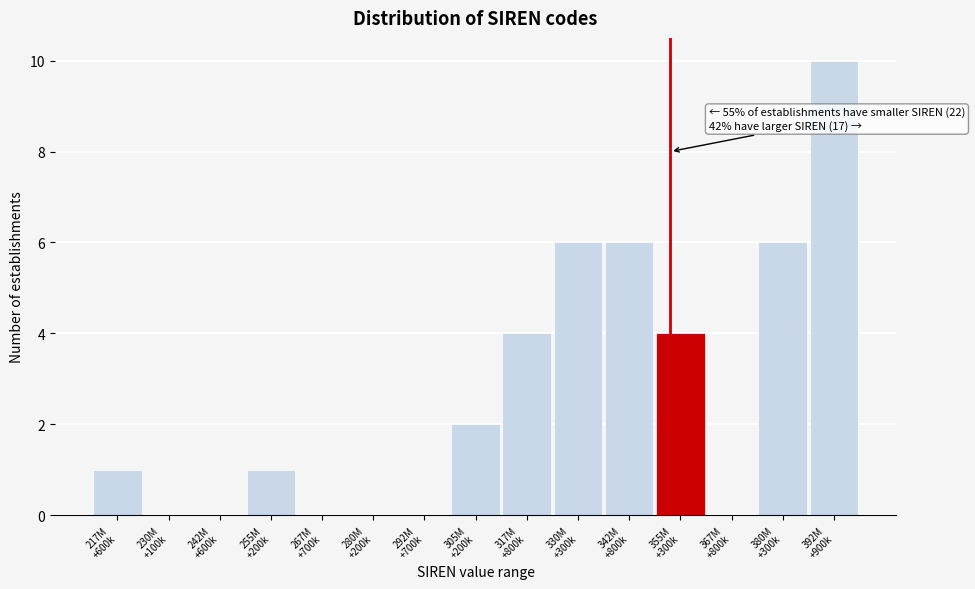

What is the sum of all values?

40